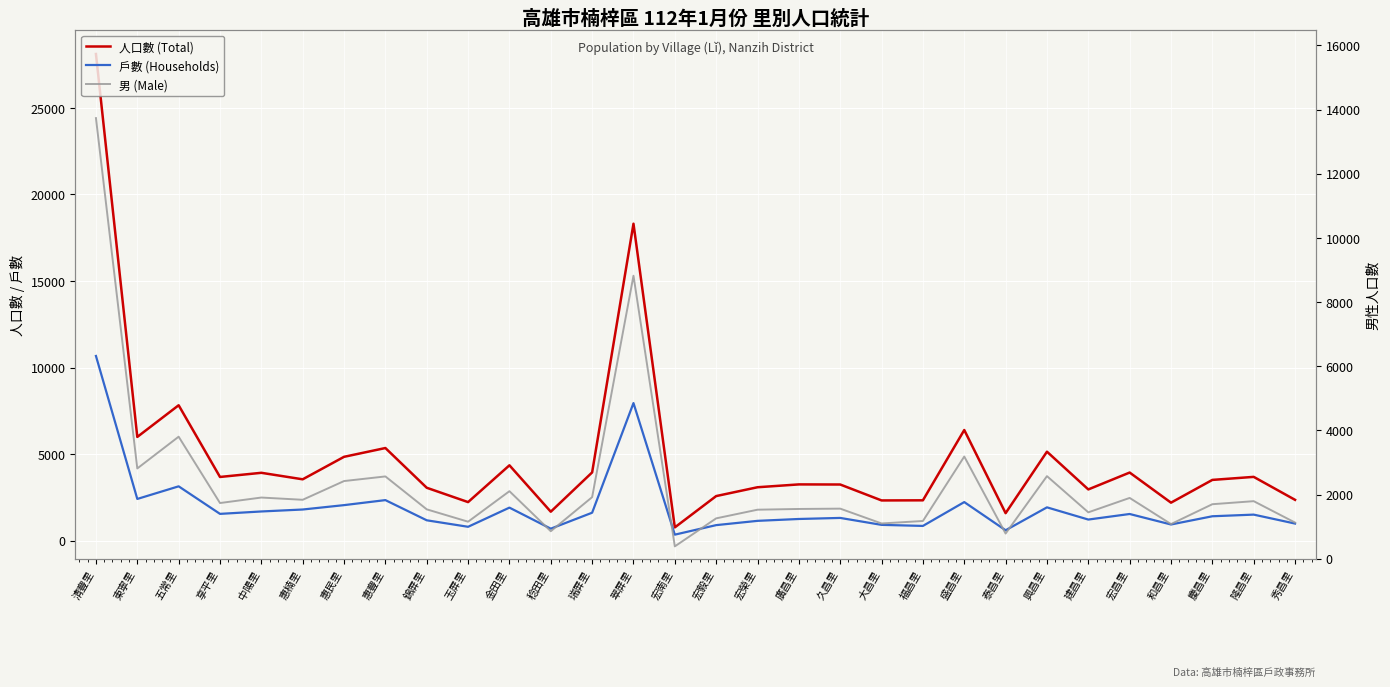

Where is the first local maximum for 男 (Male)?

五常里